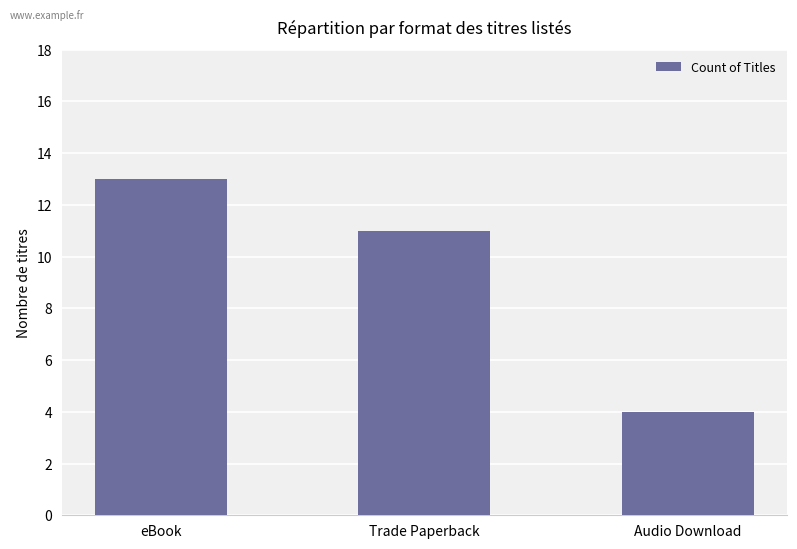

What is the sum of the values at Audio Download and Trade Paperback?

15